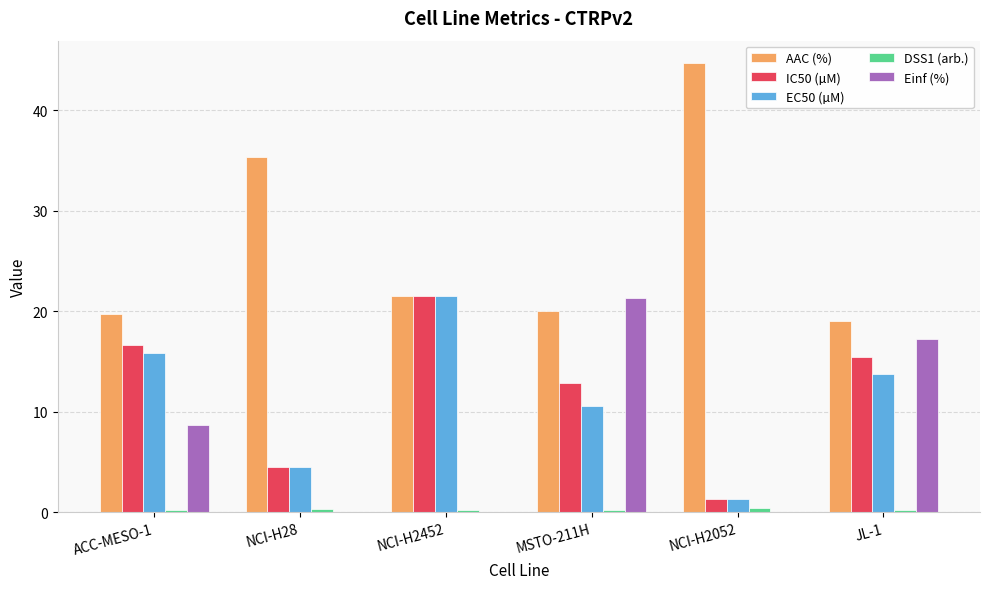

Which series has the largest total across all categories?

AAC (%)